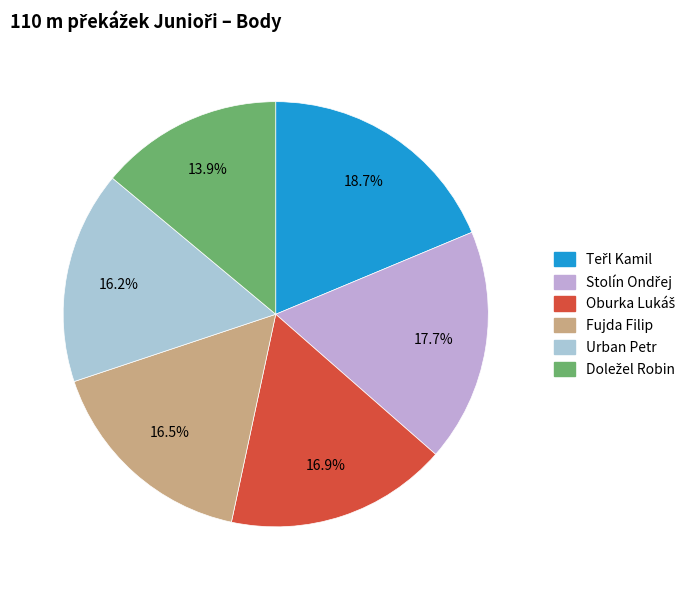

What percentage is the Urban Petr slice, to the nearest percent?

16%